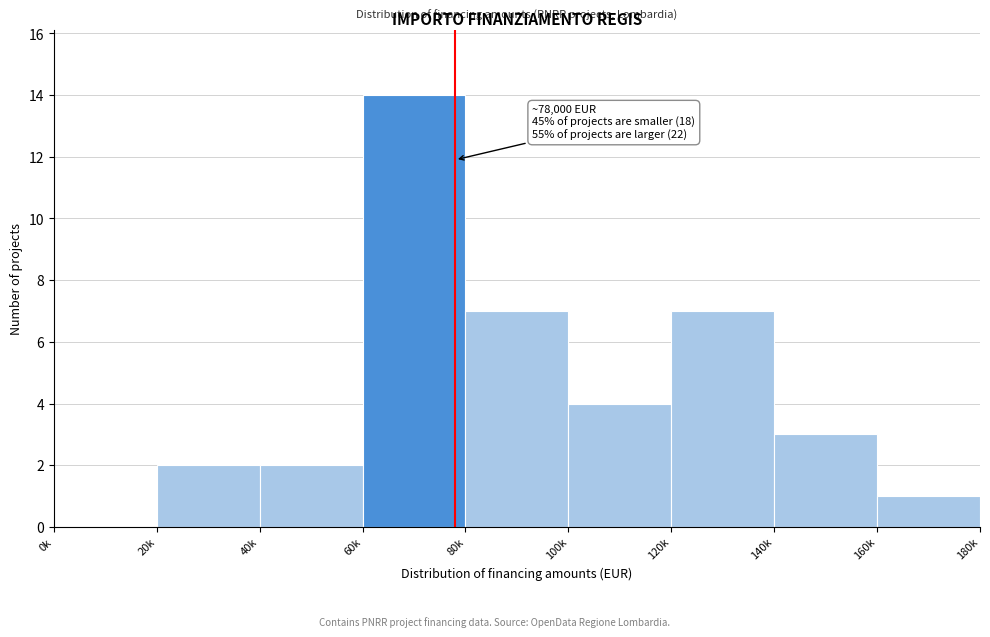

Reading left to right, transcribe all the data shown in this chart.

0k=0	20k=2	40k=2	60k=14	80k=7	100k=4	120k=7	140k=3	160k=1